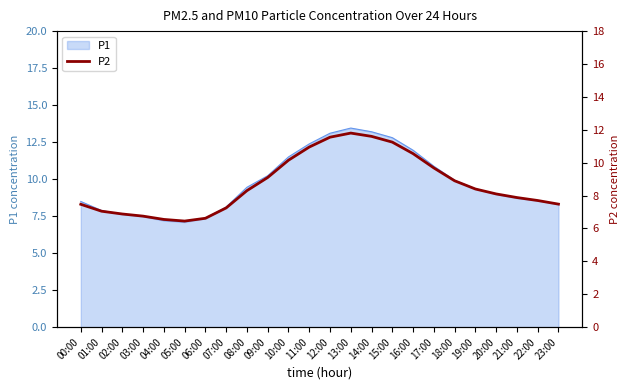

True or false: P1 has a value of 9.9 at 18:00.

True